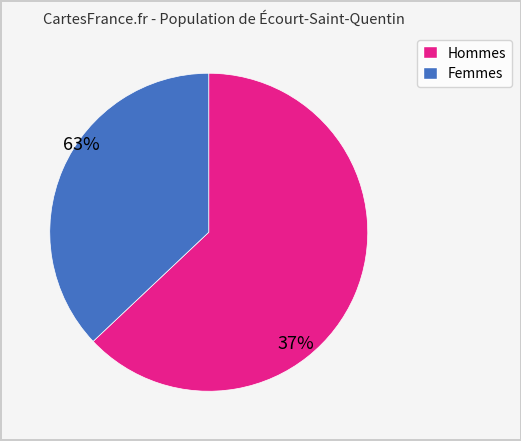

Is there any slice that represents more than half of the pie?

Yes